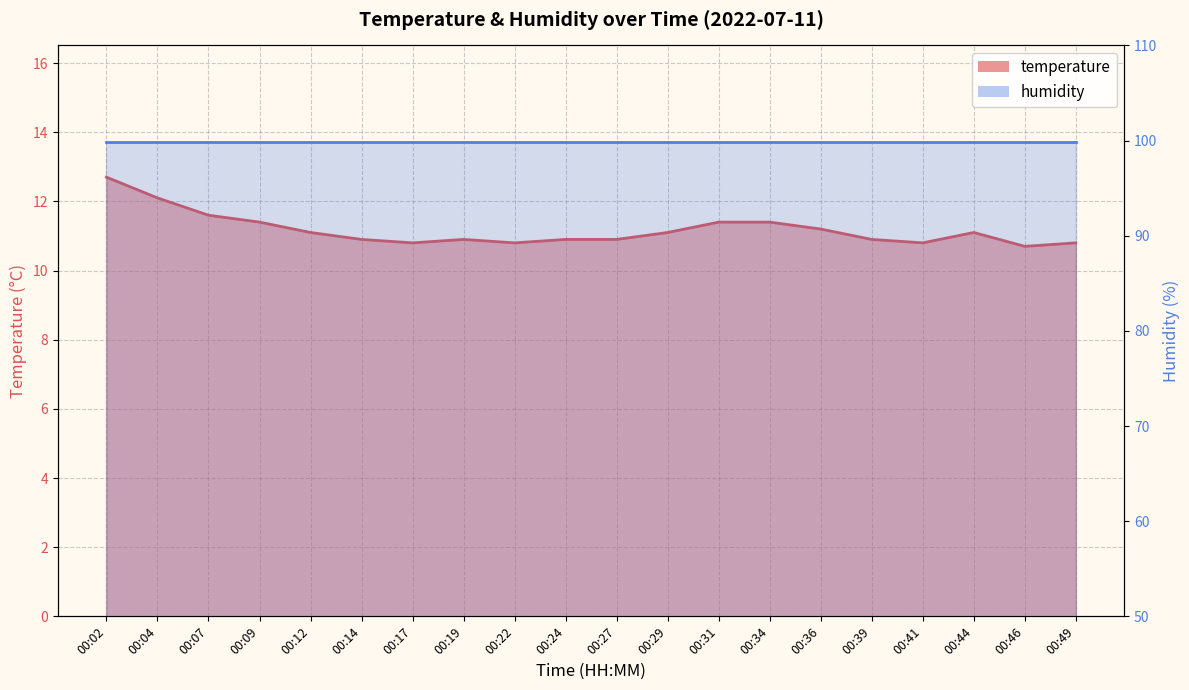

What is the maximum value shown in the chart?

12.7